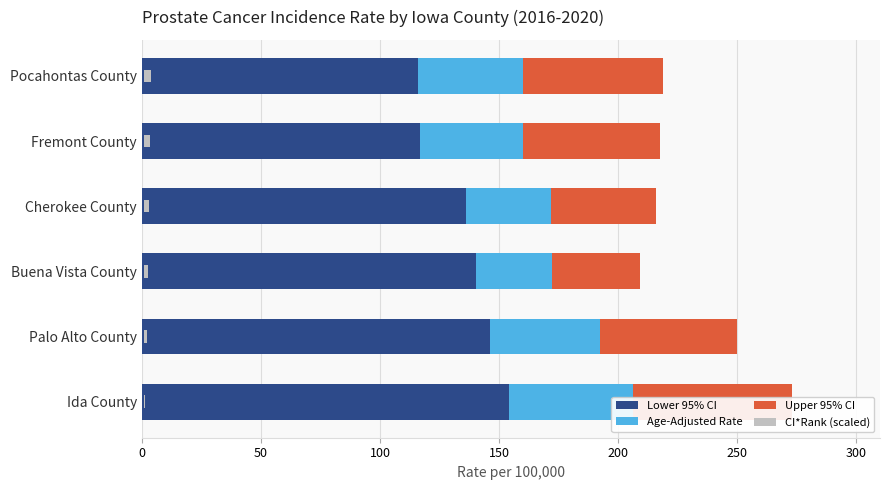

How many data points in Lower 95% CI are above 140?

3